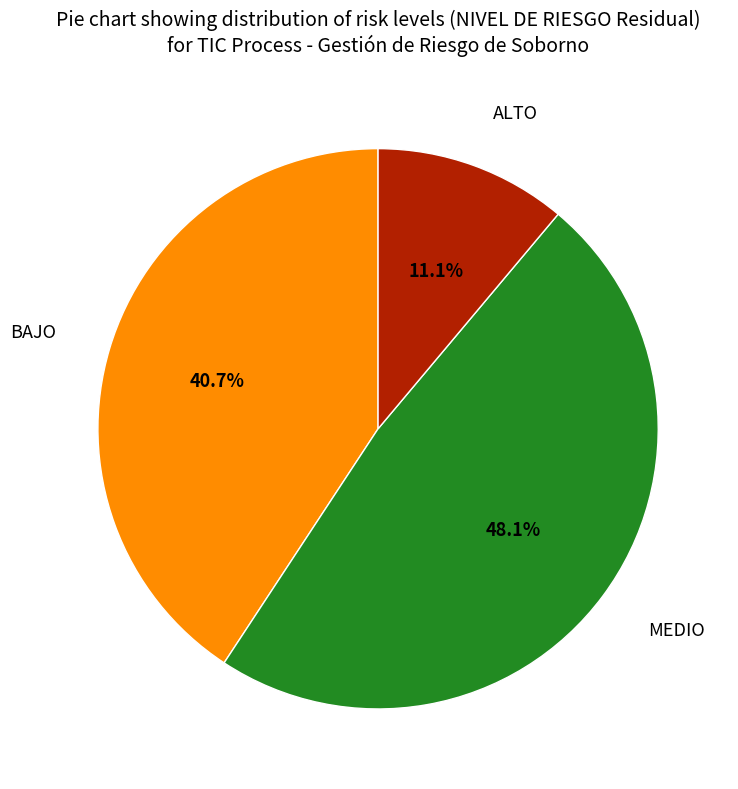

Rank the categories by value from lowest to highest.

ALTO, BAJO, MEDIO